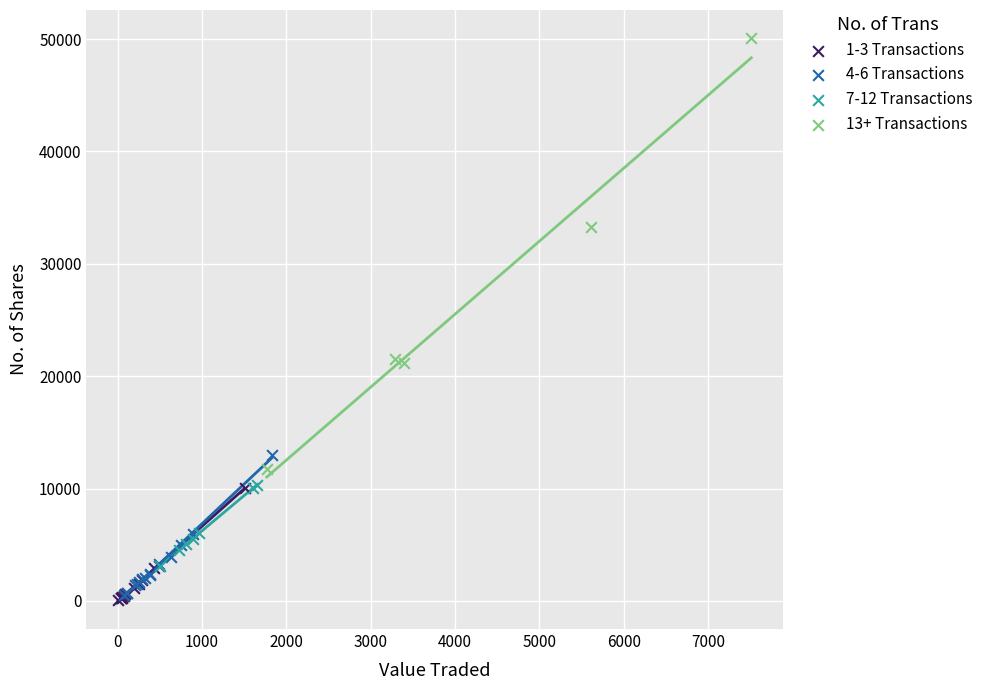

Which series has the largest Y range (max minus min)?

13+ Transactions